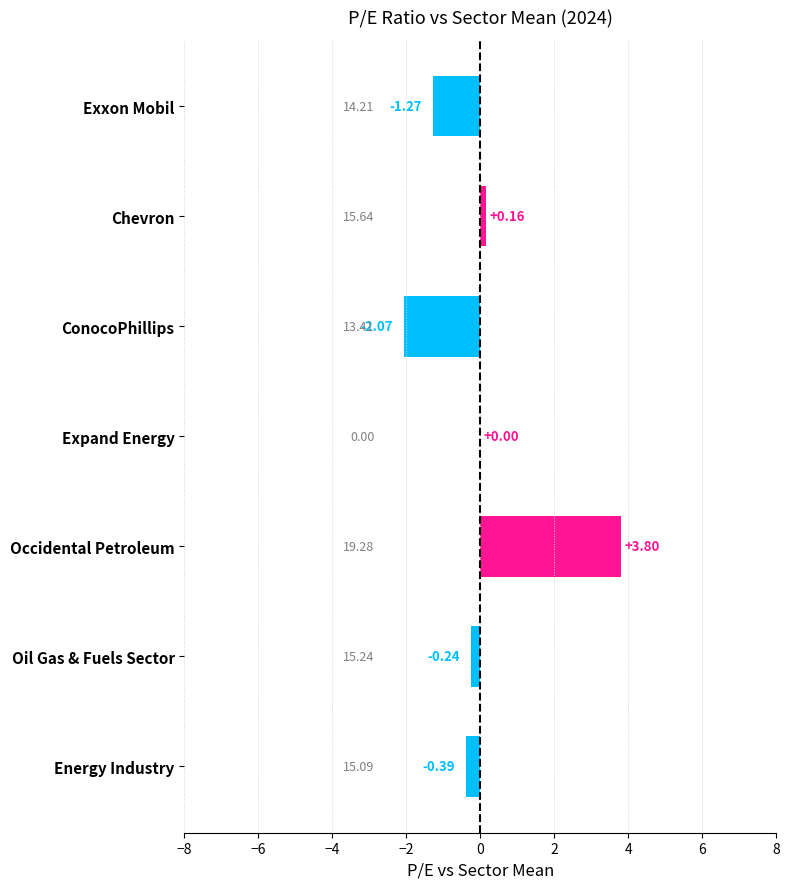

What is the sum of the values at Occidental Petroleum and ConocoPhillips?

1.7